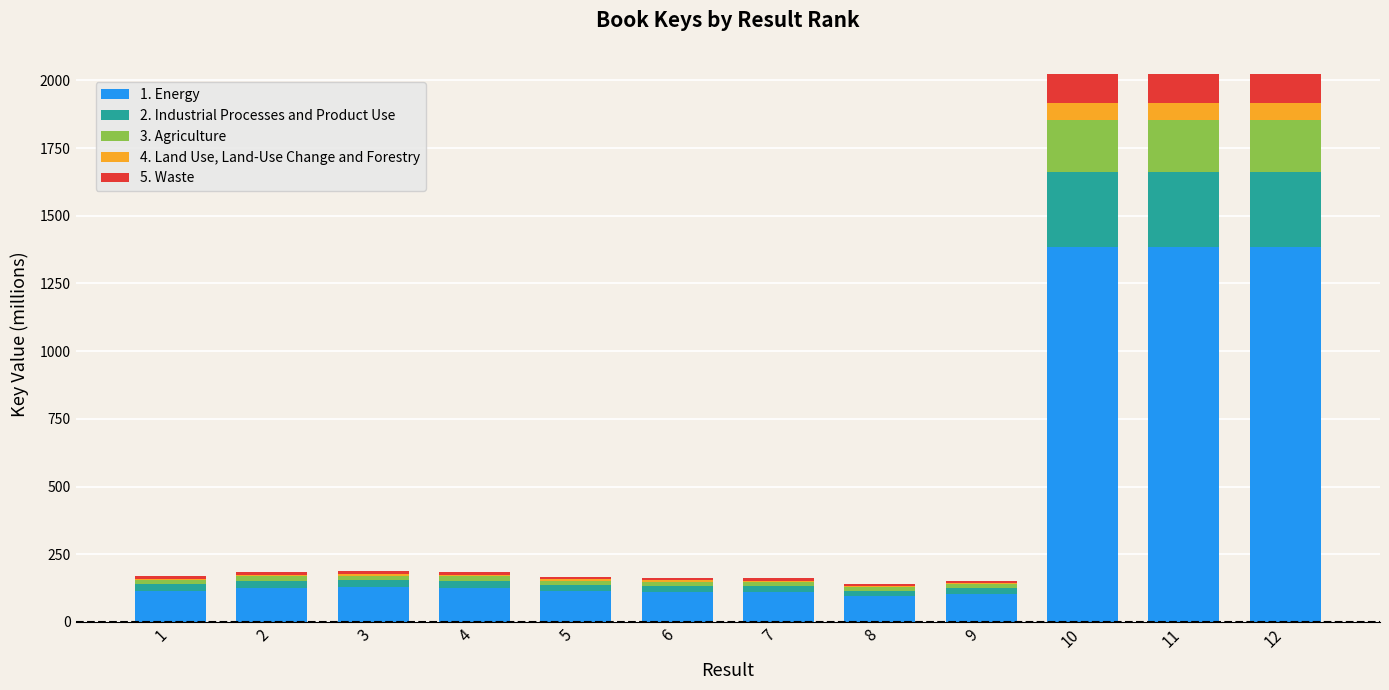

What is the difference between the maximum and second lowest values in the 4. Land Use, Land-Use Change and Forestry series?

59.1